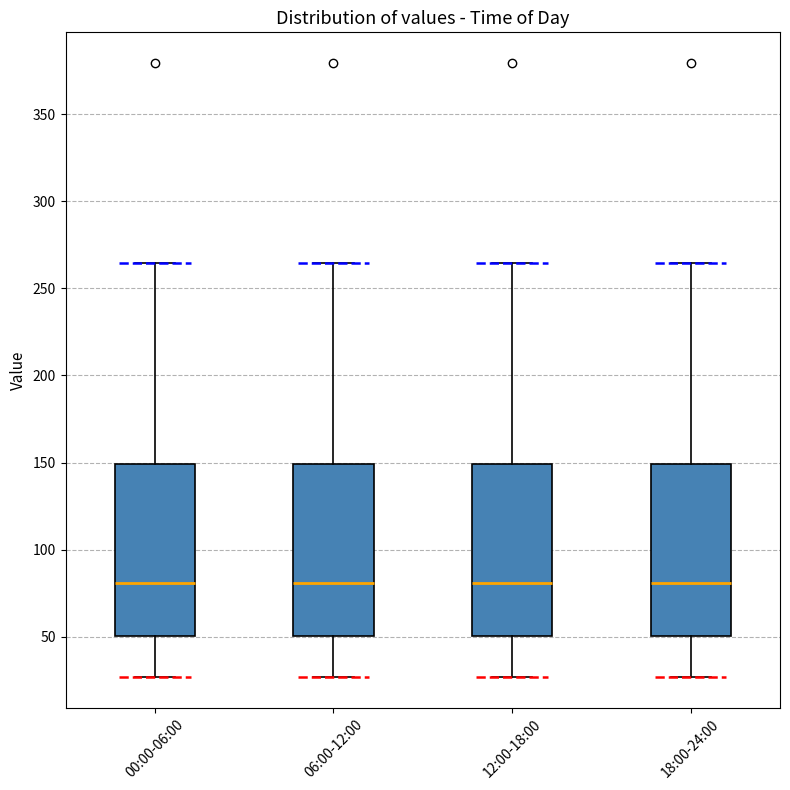

Reading left to right, read every box against the y-axis: the position of its median line, the range the box covers, and the ends of its whiskers. The values are not printed on the chart, so give them approximately, as read against the axis.

00:00-06:00: median 80, box 50 to 150, whiskers 25 to 265
06:00-12:00: median 80, box 50 to 150, whiskers 25 to 265
12:00-18:00: median 80, box 50 to 150, whiskers 25 to 265
18:00-24:00: median 80, box 50 to 150, whiskers 25 to 265